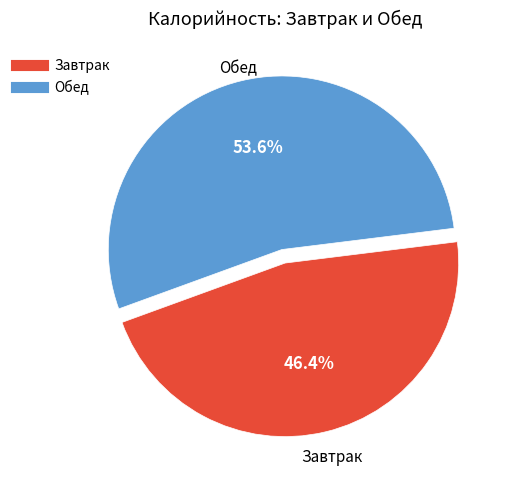

How many segments does this pie chart have?

2